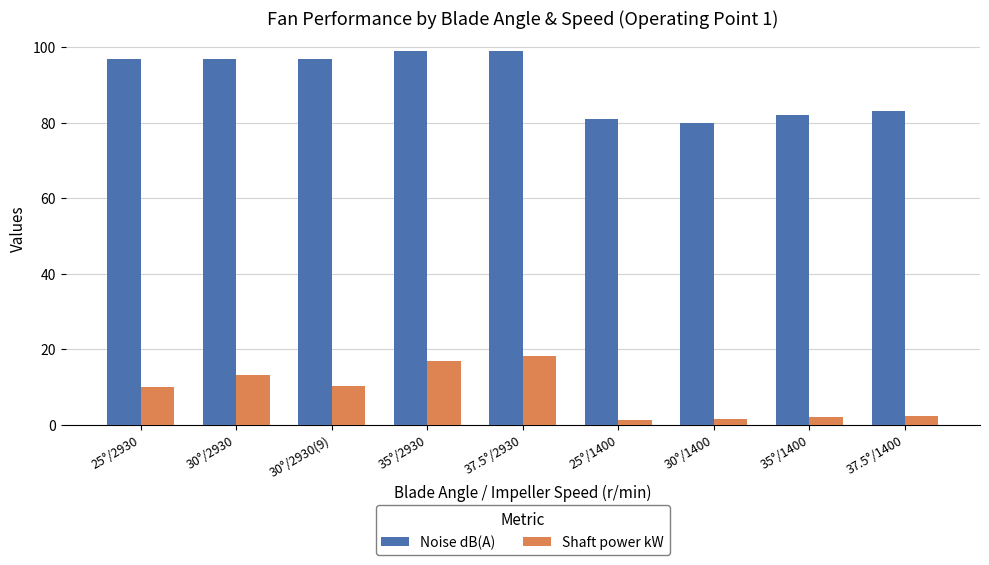

Which series has the widest spread of values?

Noise dB(A)